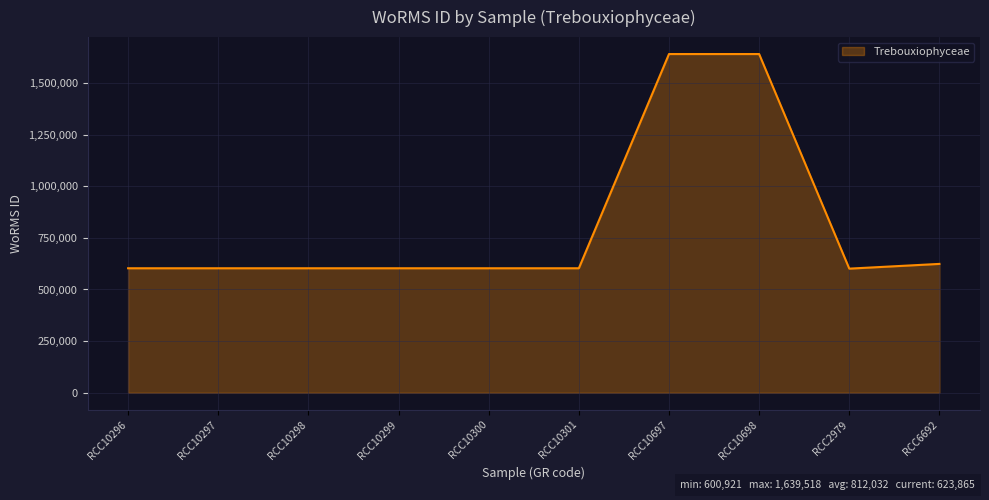

What is the difference between the values at RCC10299 and RCC10698?

1036768